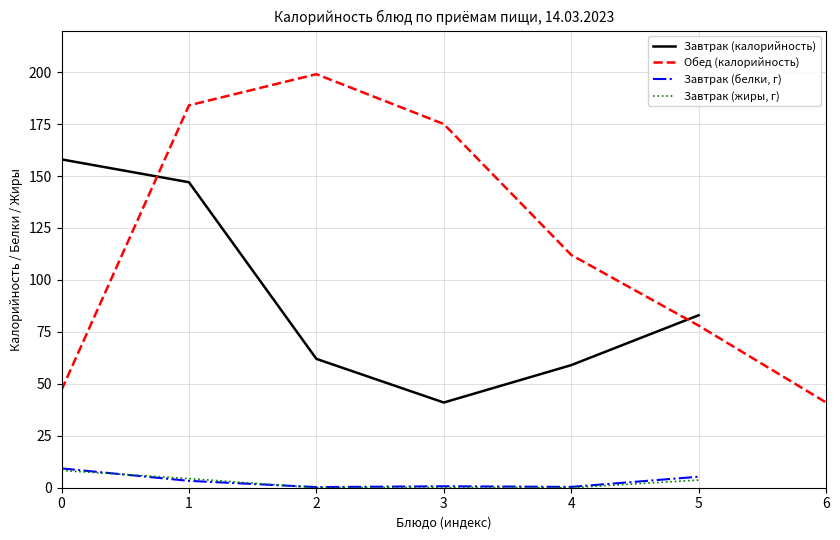

Which series has the widest spread of values?

Завтрак